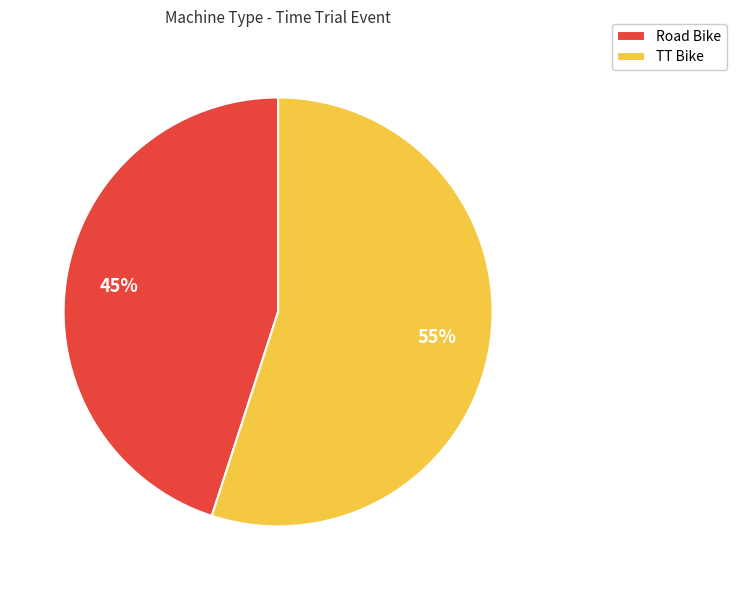

Combined, do Road Bike and TT Bike account for over 50%?

Yes